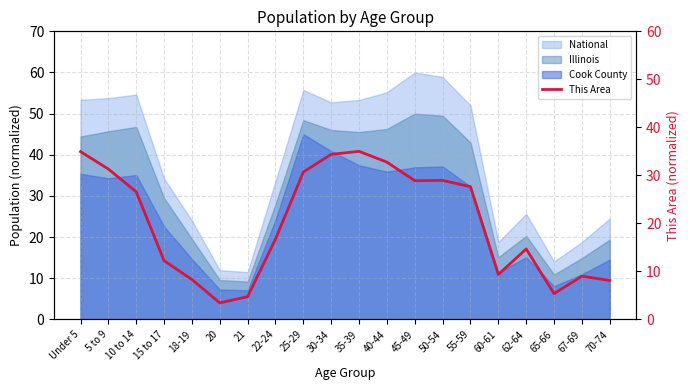

Count the number of values greater than 26.

10